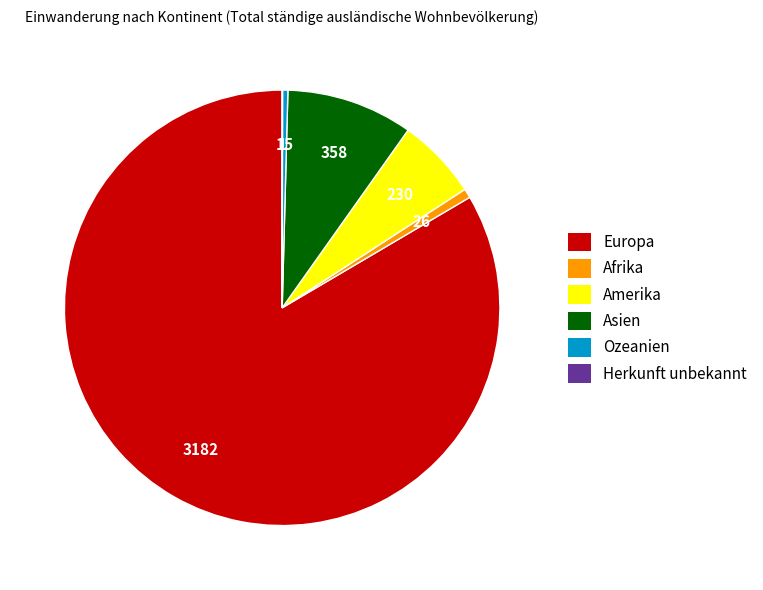

True or false: Amerika accounts for 6% of the total.

True